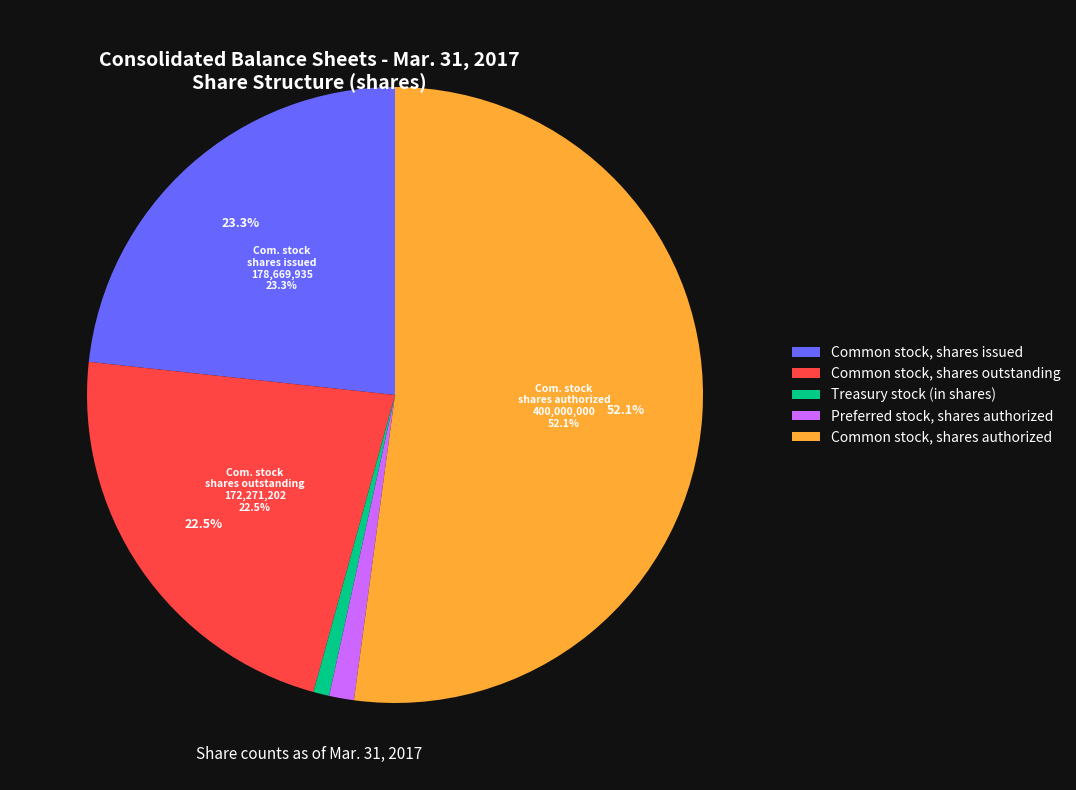

What is the ratio of the value at Preferred stock, shares authorized to the value at Common stock, shares issued?

0.1